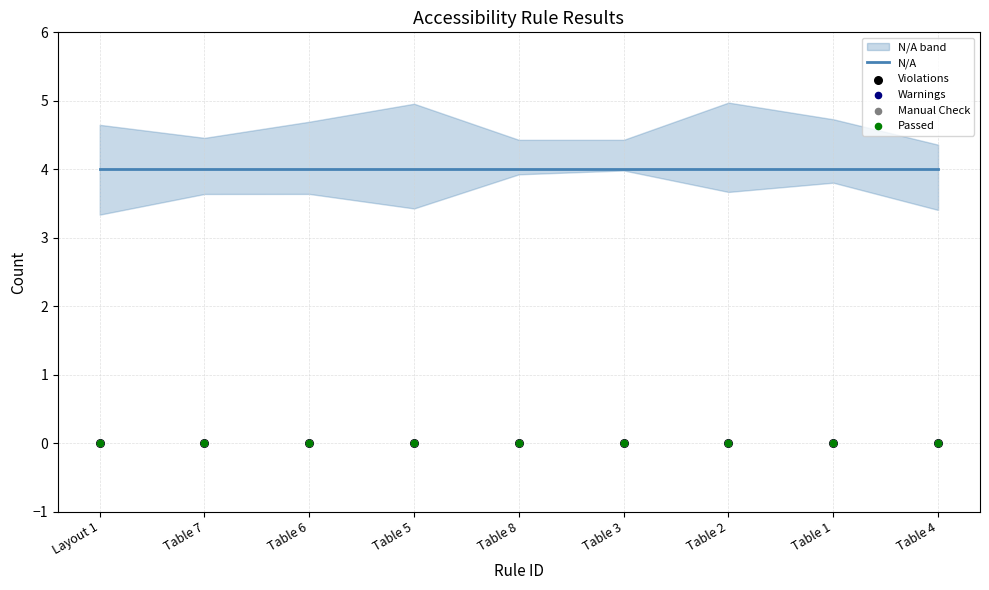

Which series reaches the minimum Y coordinate?

Violations